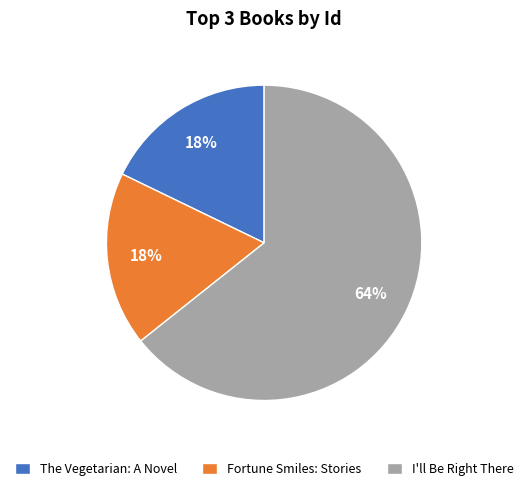

Which category has the biggest portion of the pie?

I'll Be Right There